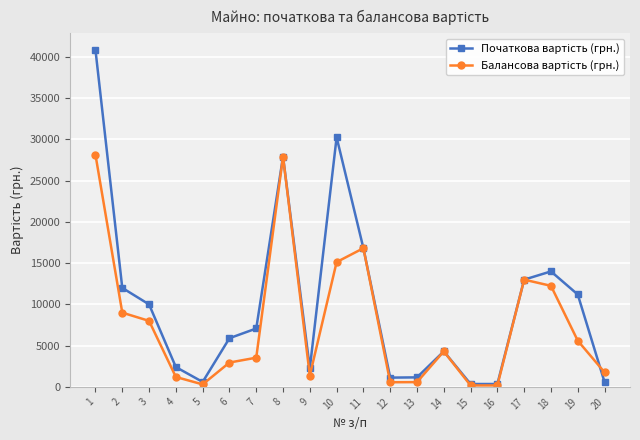

What is the total value across all series at 16?

520.5